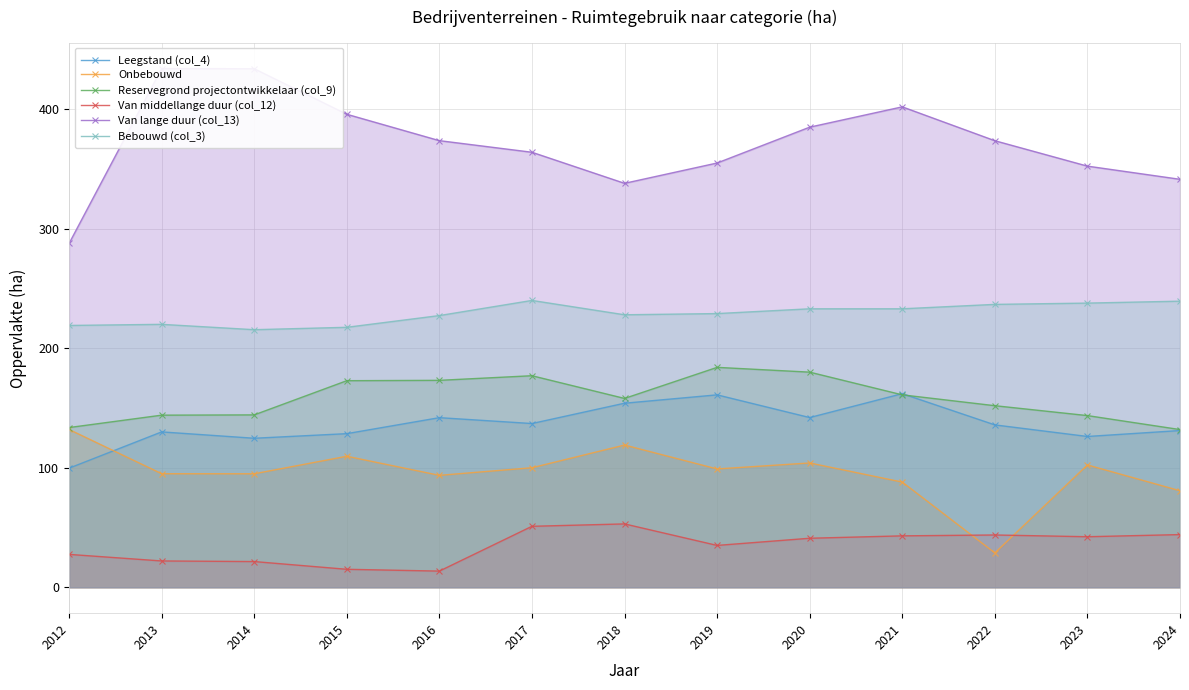

What is the difference between the maximum and second lowest values in the Leegstand (col_4) series?

37.3